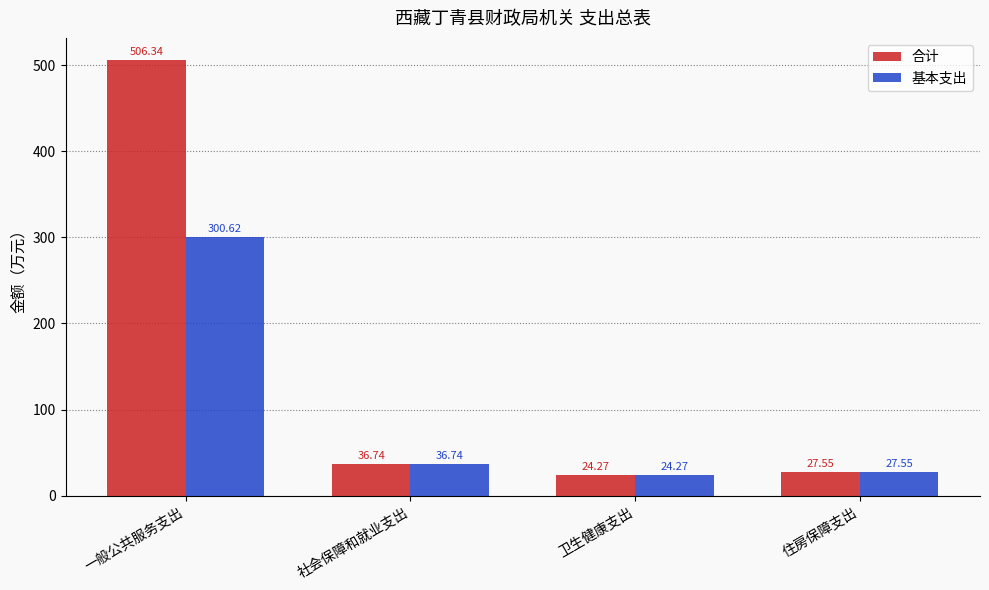

What position from the left is 一般公共服务支出?

1